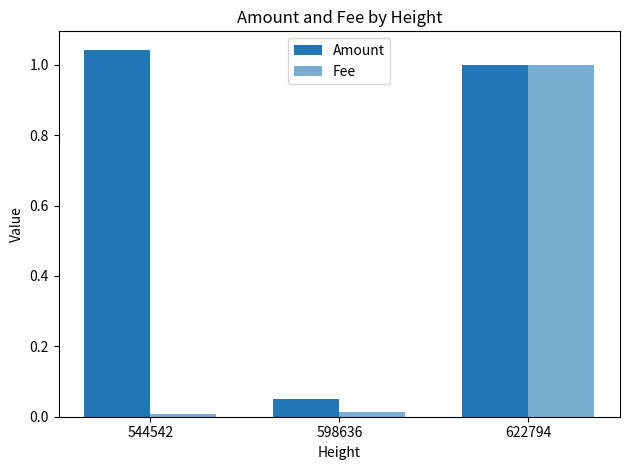

How many data points does each series have?

3